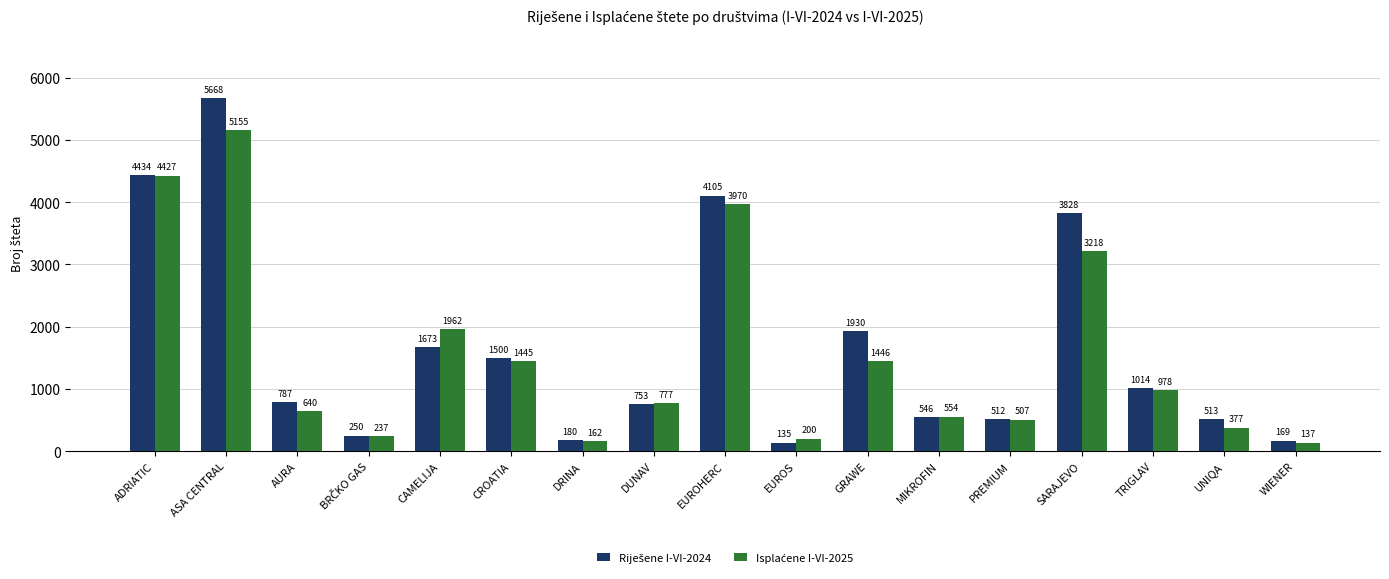

At how many categories does at least one series exceed 2229?

4